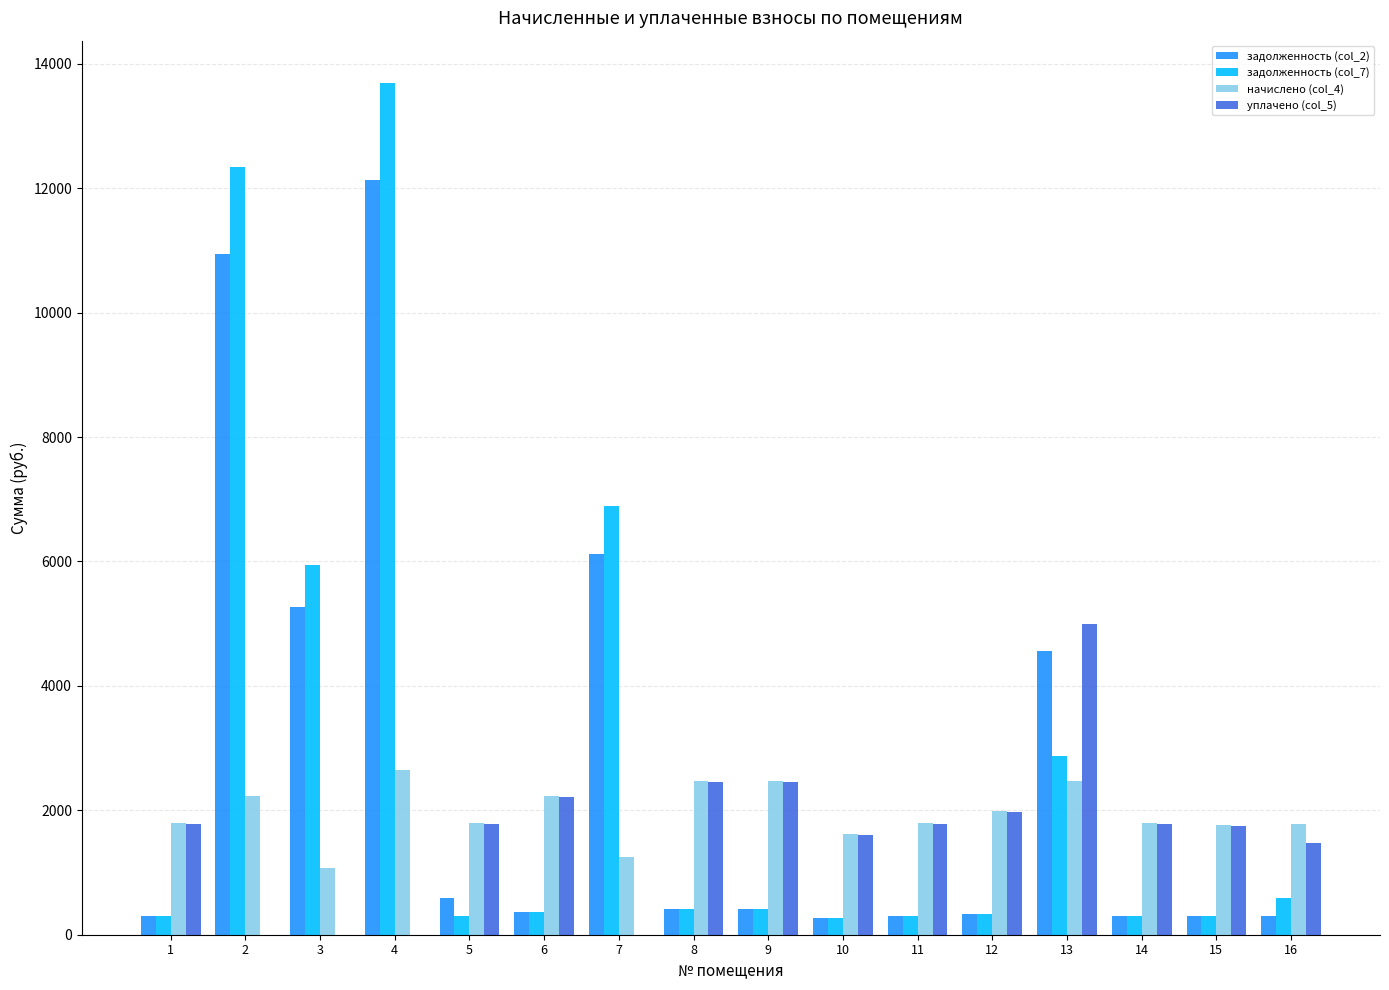

Which series has the largest total across all categories?

задолженность (col_7)